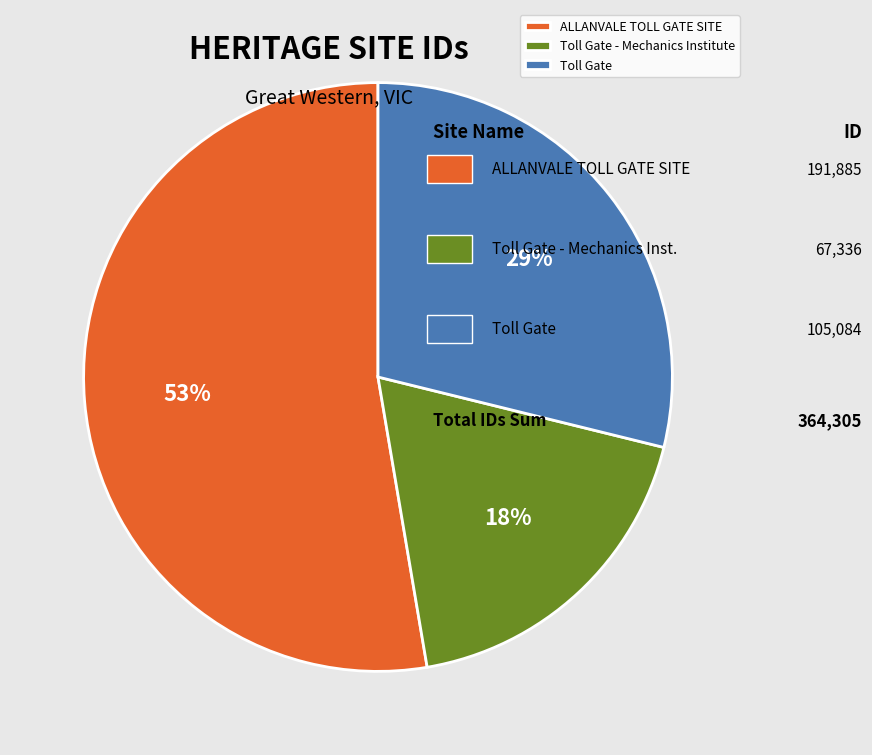

To the nearest percent, what is the average slice percentage?

33%